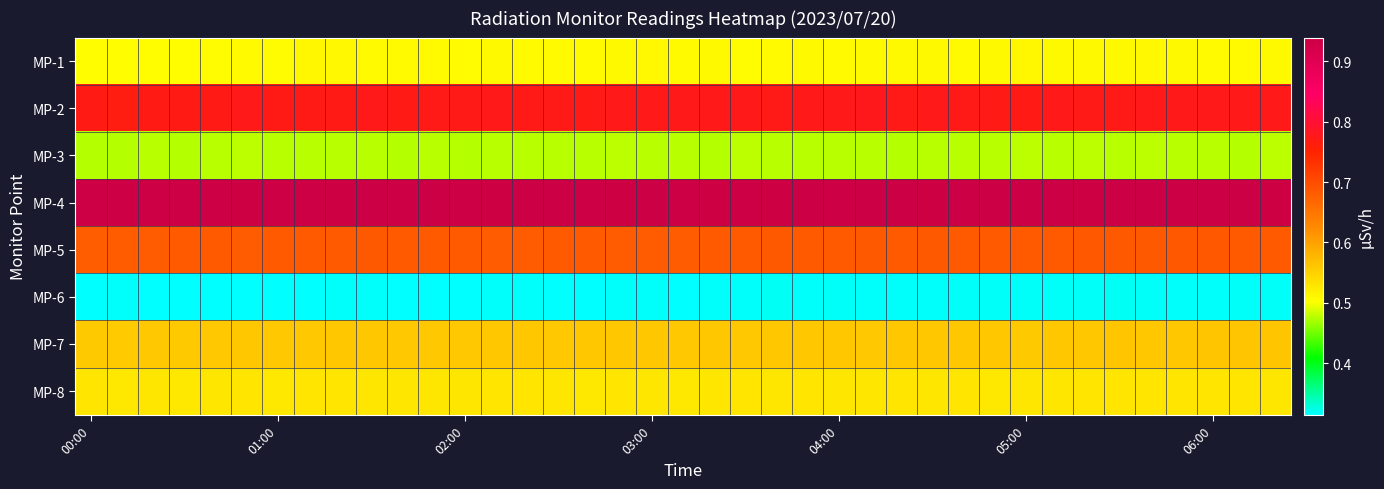

At which category is the sum across all series the highest?

33